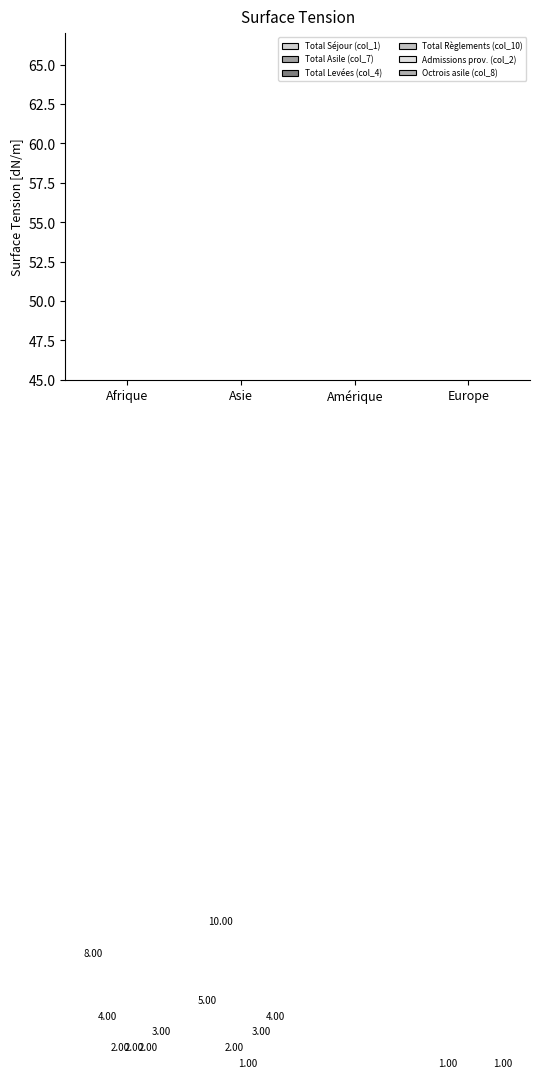

The Total Levées (col_4) series shows 3 at Afrique. True or false?

False